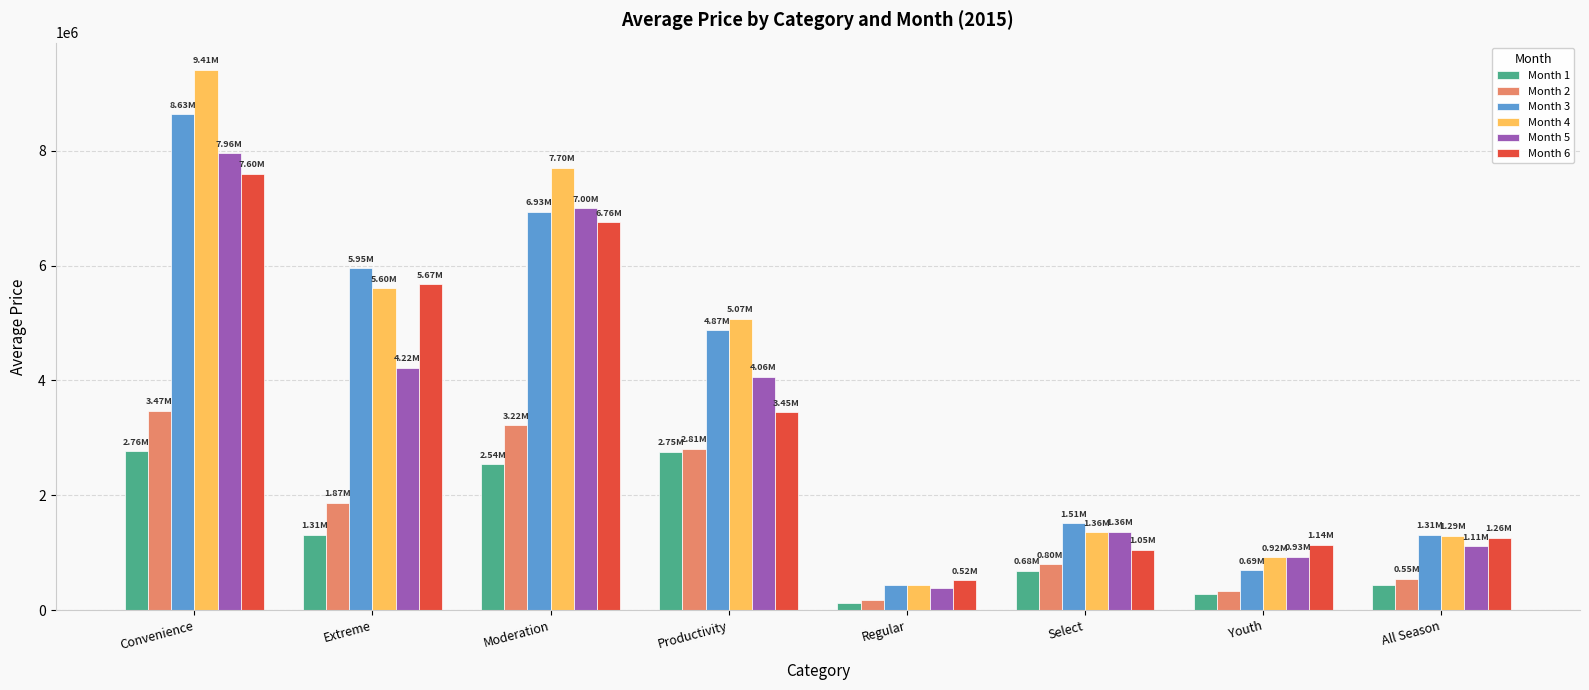

What is the label of the 5th bar from the left?

Regular